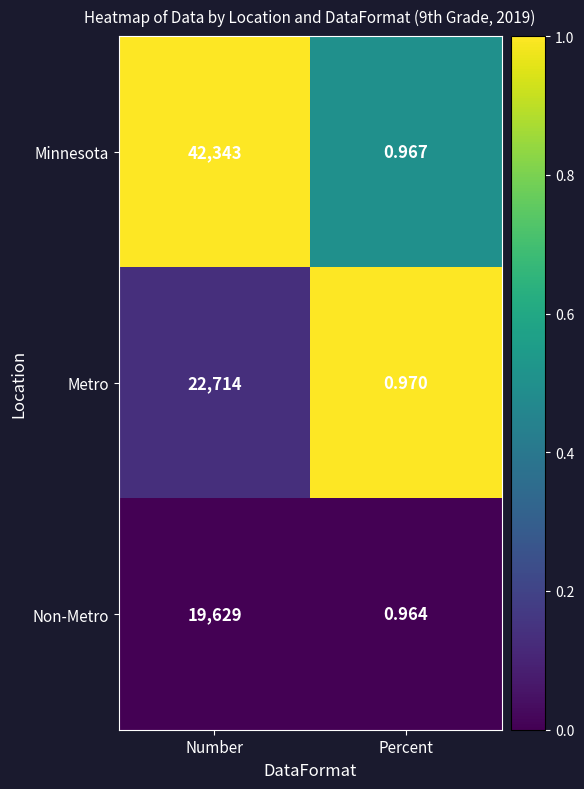

Which category has the lowest value in the Minnesota series?

Percent